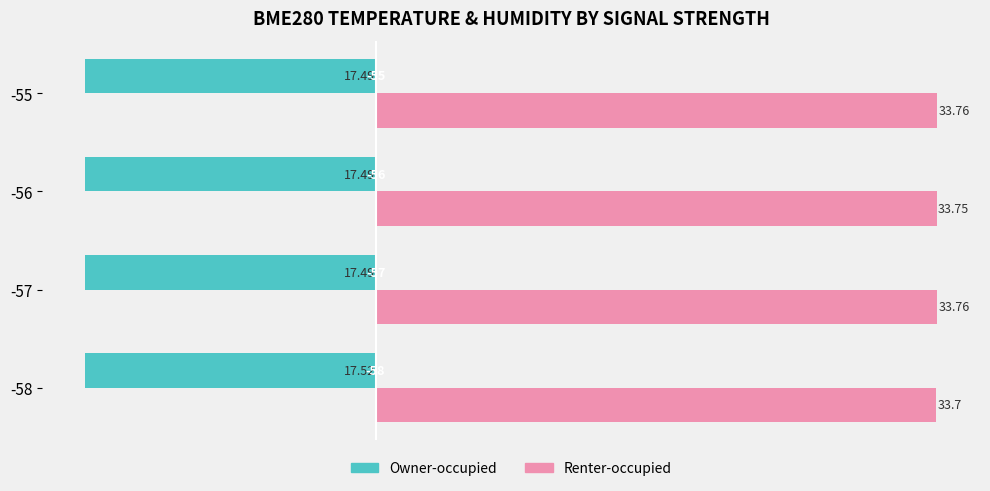

What is the average value of the Owner-occupied series?

-17.5